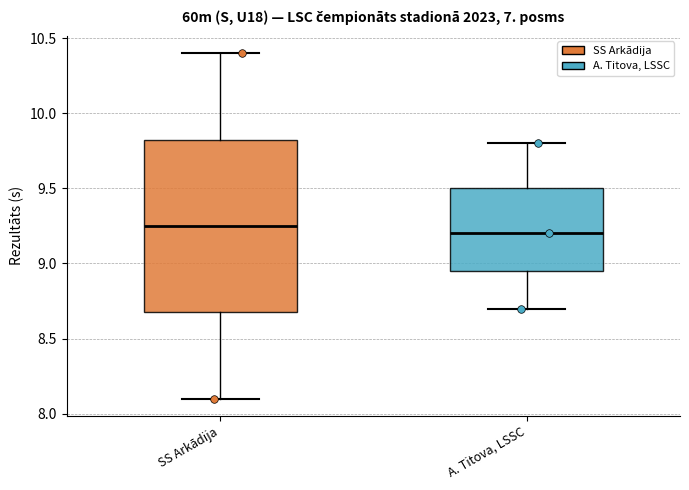

Reading left to right, read every box against the y-axis: the position of its median line, the range the box covers, and the ends of its whiskers. The values are not printed on the chart, so give them approximately, as read against the axis.

SS Arkādija: median 9.25, box 8.70 to 9.85, whiskers 8.10 to 10.40
A. Titova, LSSC: median 9.20, box 8.95 to 9.50, whiskers 8.70 to 9.80